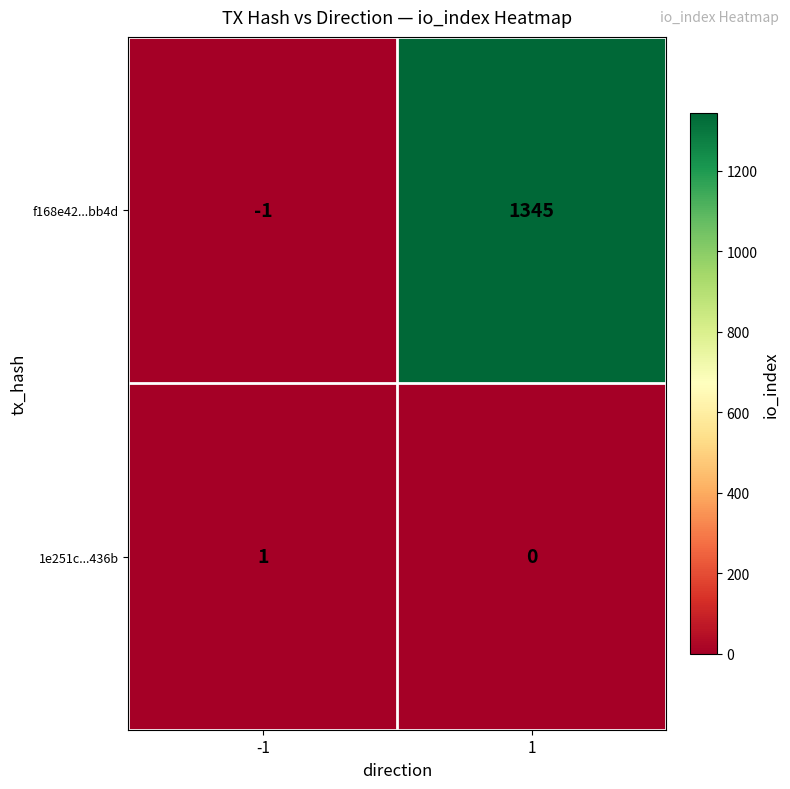

Rank the series by their maximum value, from lowest to highest.

1e251c...436b, f168e42...bb4d